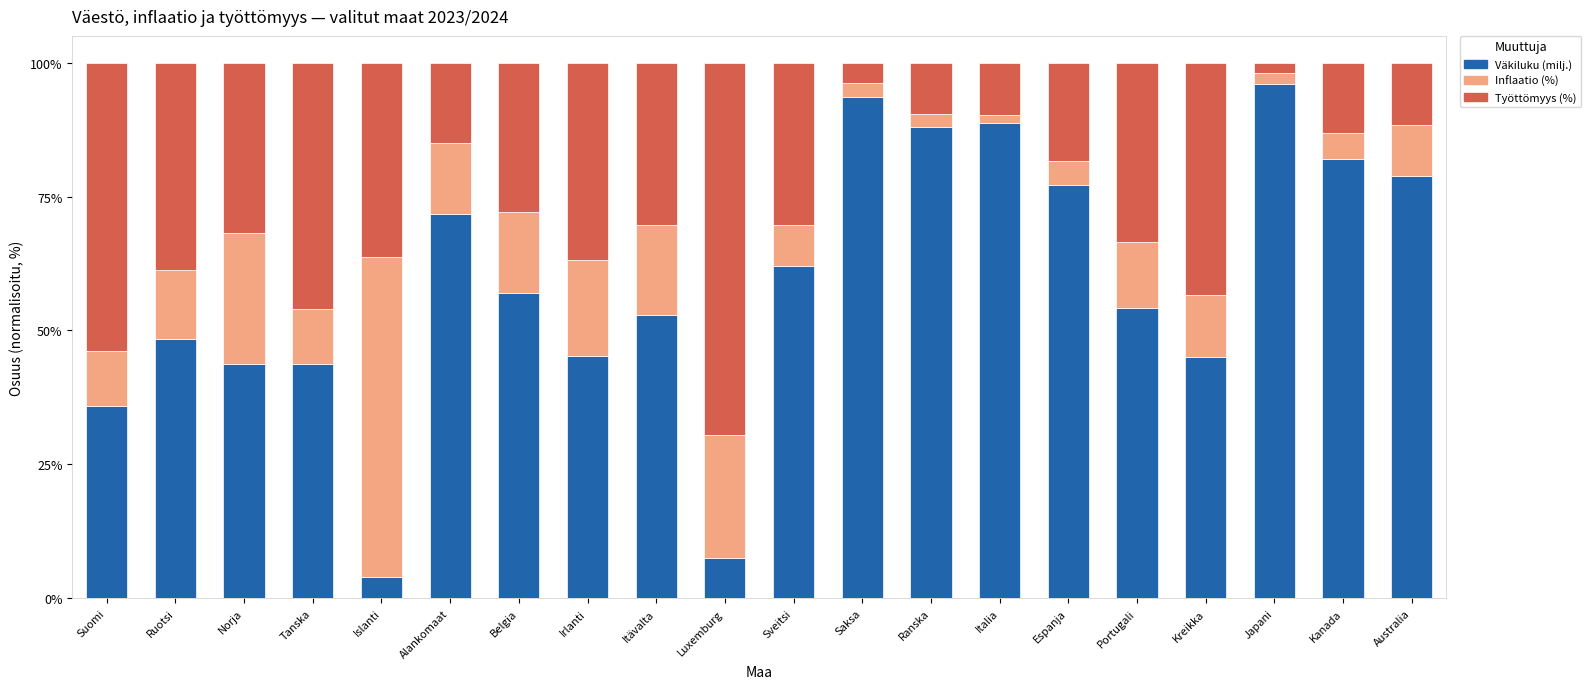

What is the total value across all series at Kreikka?

100.0